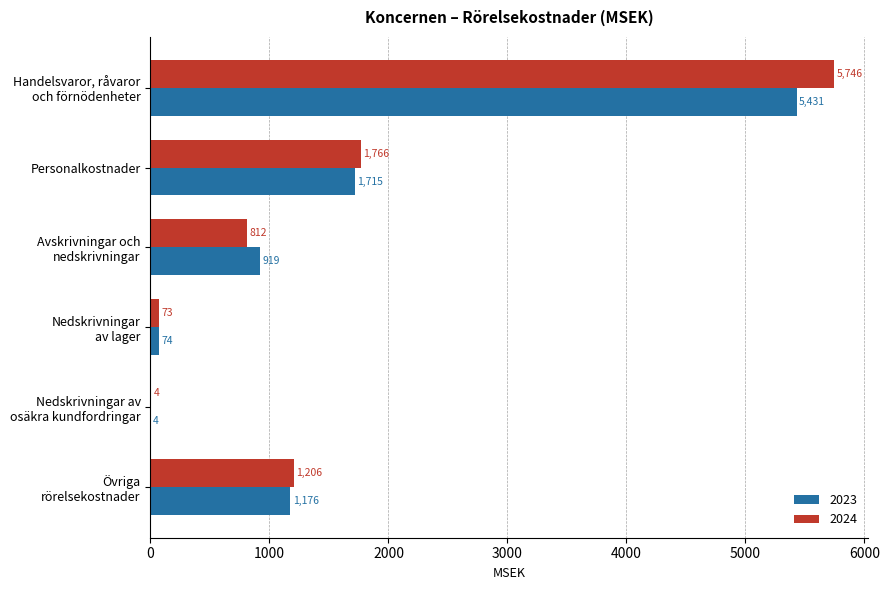

What is the maximum value shown in the chart?

5746.1